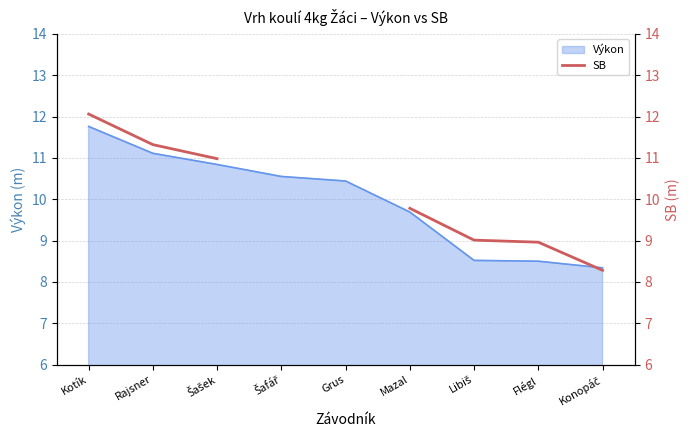

How many positive values are there?

7